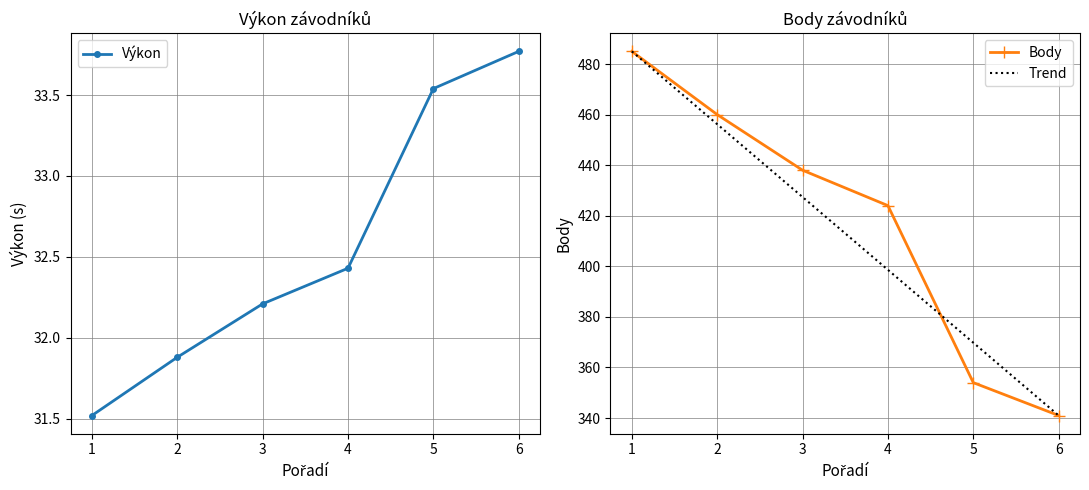

Is the value of Body at 3 greater than the value of Trend at 1?

No